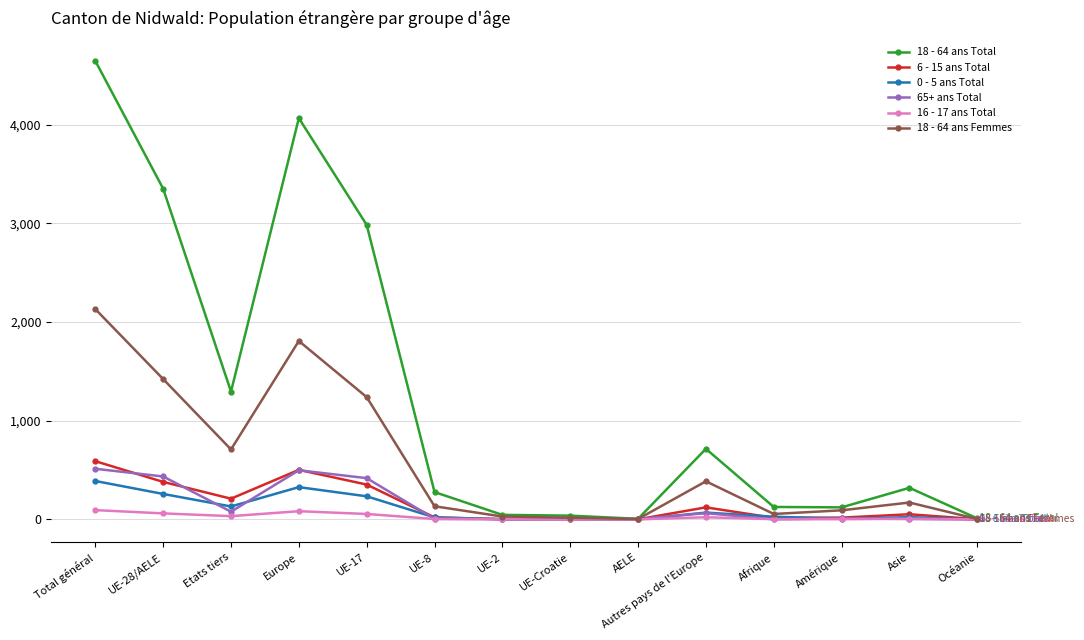

Does the chart display data point markers on the line(s)?

Yes